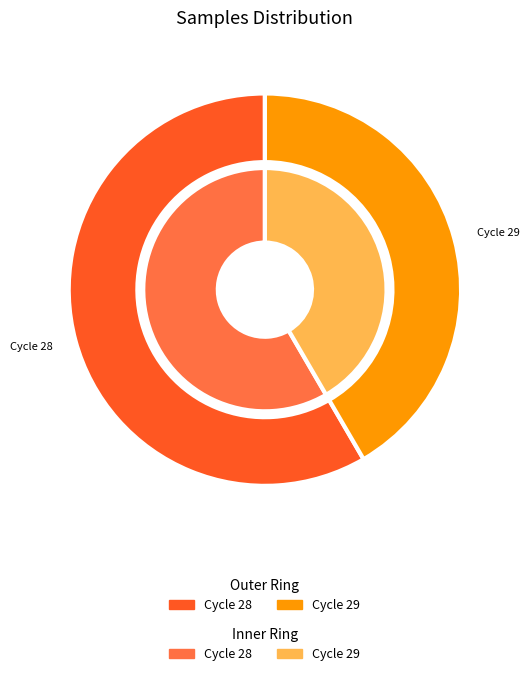

Does 28 account for over 50% of the chart?

No